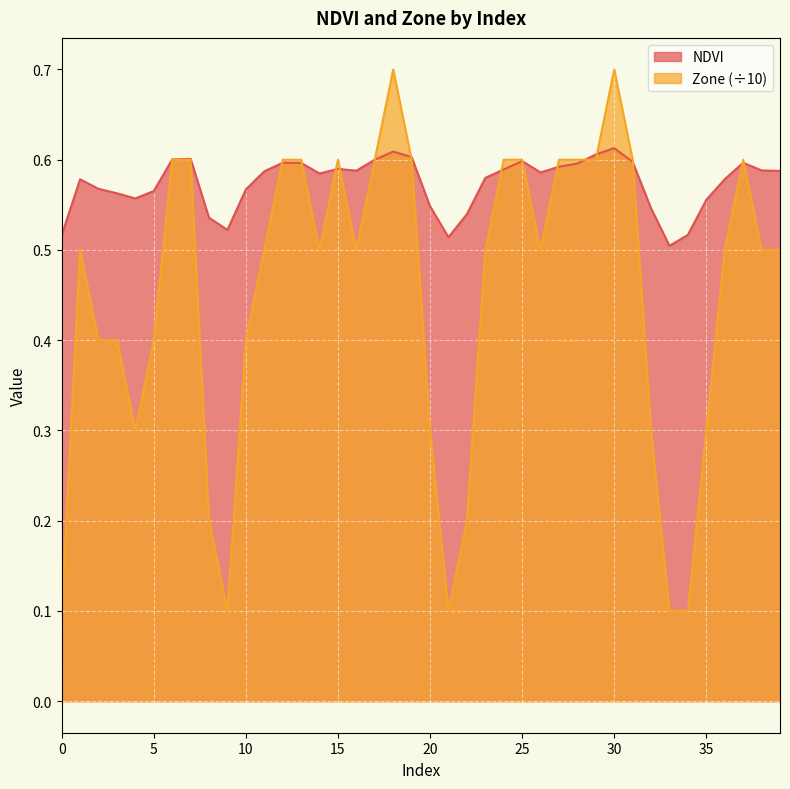

Is it true that NDVI equals 0.3 at 0?

False